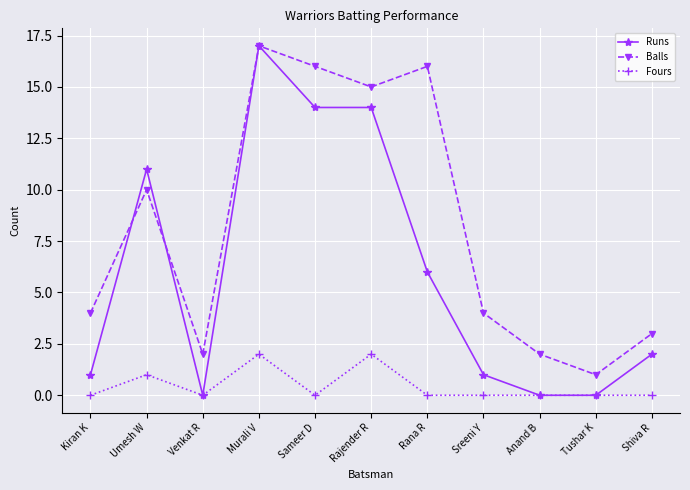

At Sreeni Y, list the series in order from smallest to largest.

Fours, Runs, Balls